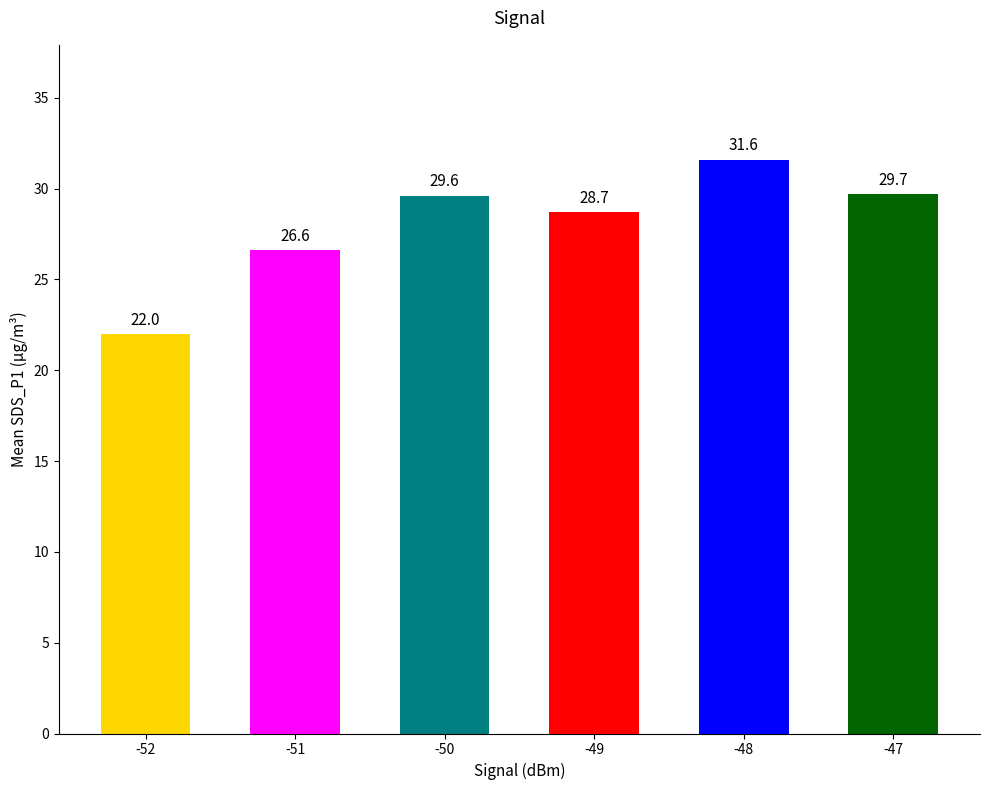

At which label does the data first exceed 29?

-50